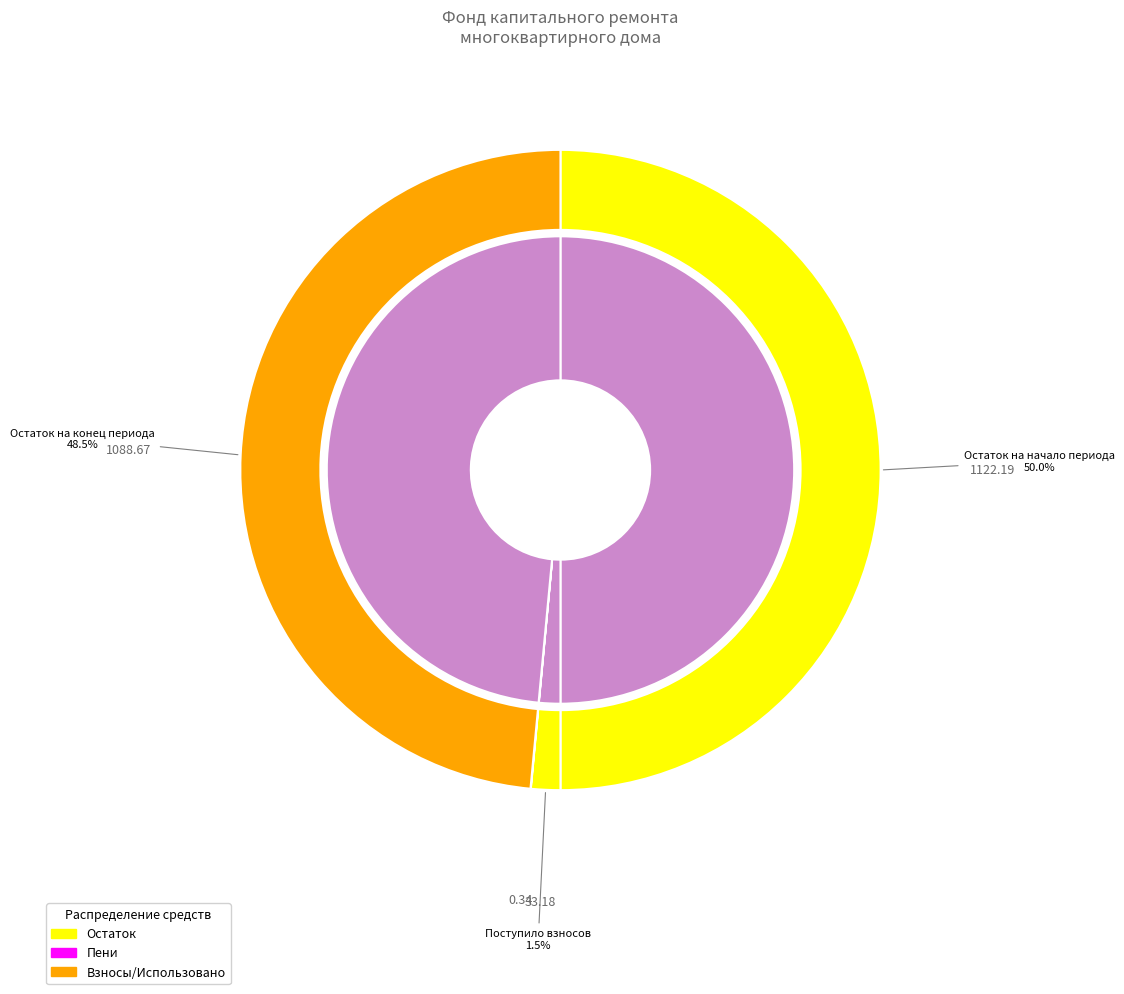

How many slices are in this pie chart?

3